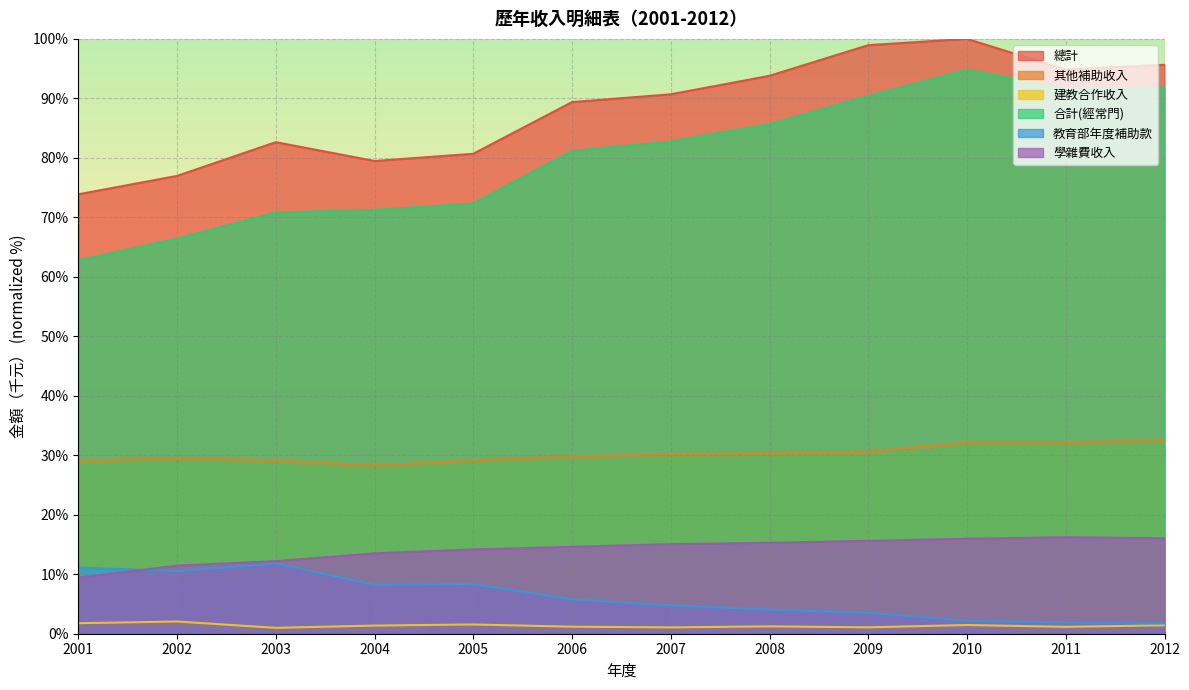

The 學雜費收入 series shows 24.3 at 2004. True or false?

False